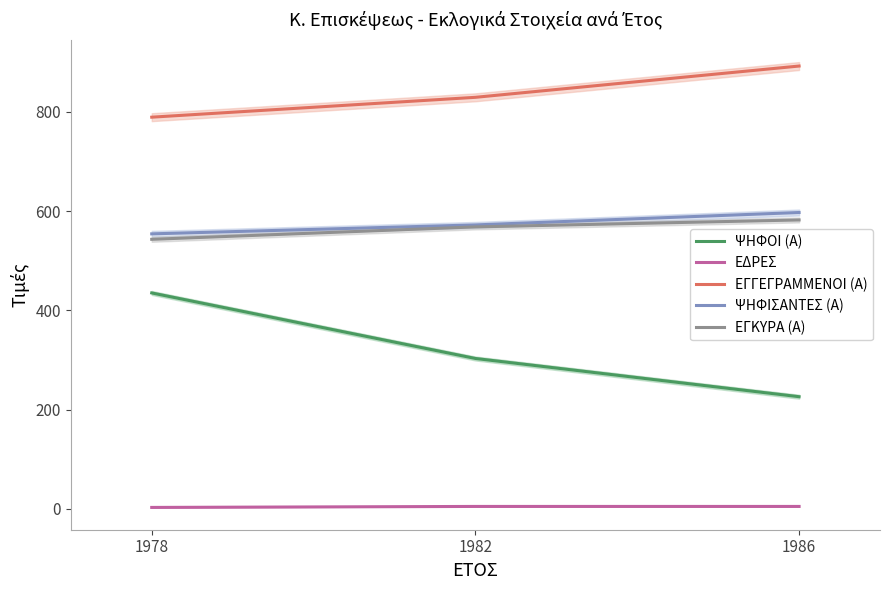

At 1986, list the series in order from largest to smallest.

ΕΓΓΕΓΡΑΜΜΕΝΟΙ (Α), ΨΗΦΙΣΑΝΤΕΣ (Α), ΕΓΚΥΡΑ (Α), ΨΗΦΟΙ (Α), ΕΔΡΕΣ